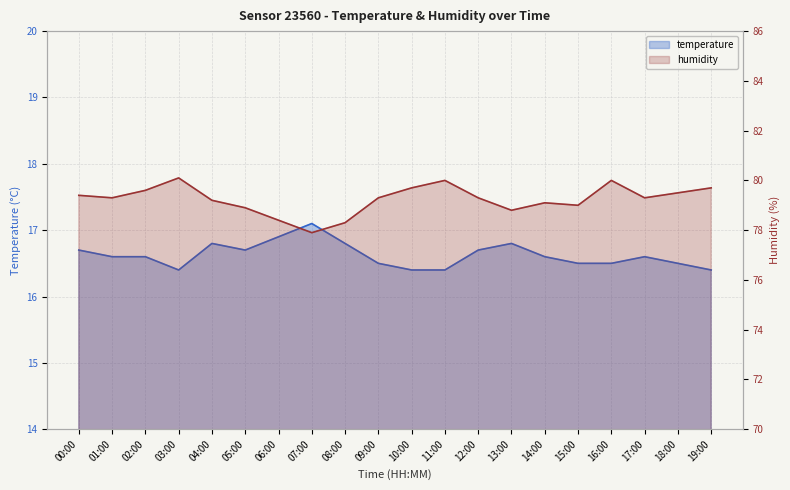

What is the difference between the humidity values at 09:00 and 04:00?

0.1